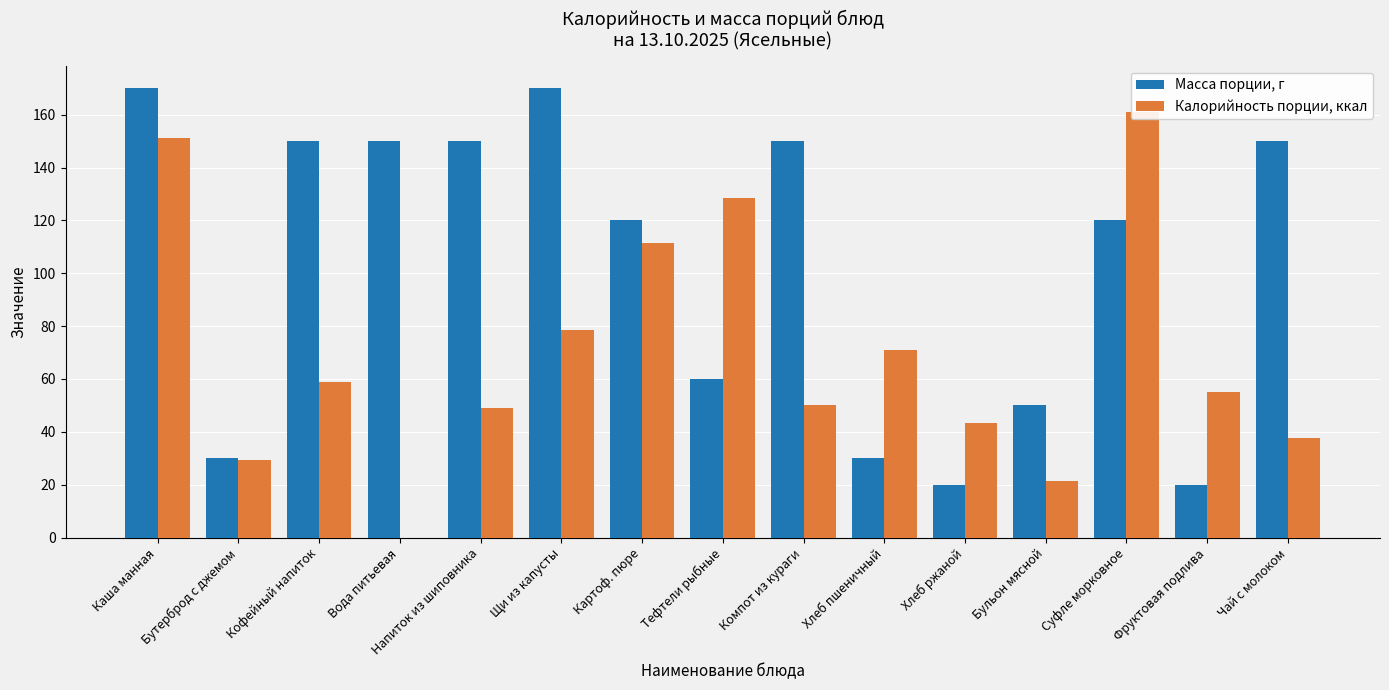

Between Хлеб ржаной and Чай с молоком, which series saw the biggest shift?

Масса порции, г